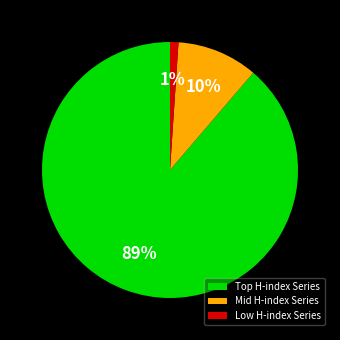

Is there a majority slice in this chart?

Yes